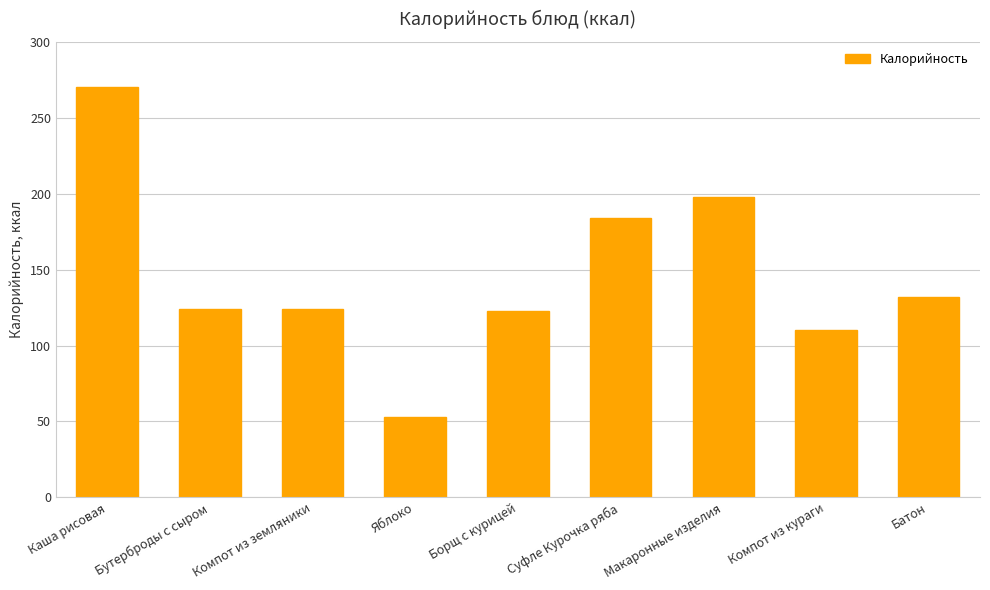

What is the maximum value shown in the chart?

270